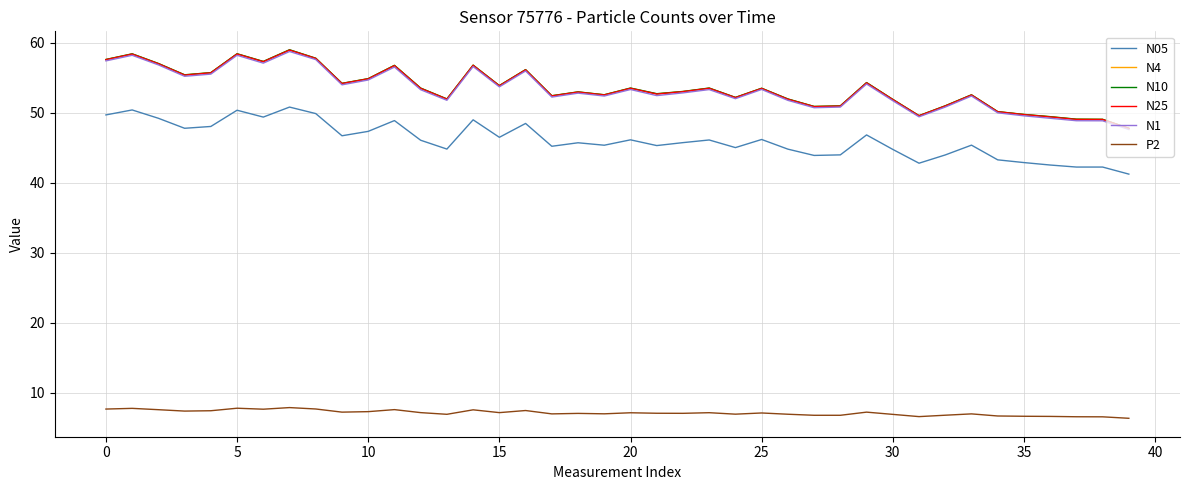

What is the minimum value shown in the chart?

6.3